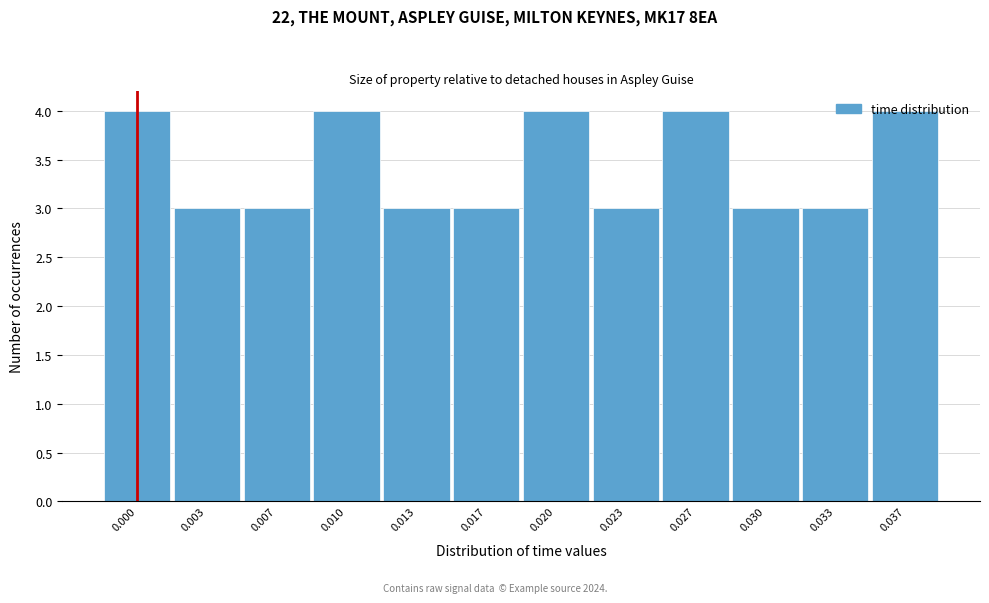

What is the minimum value shown in the chart?

3